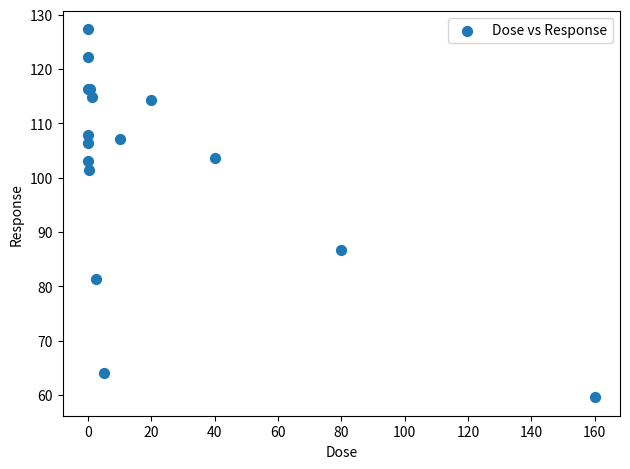

What Y value in the scatter plot is closest to 93?

86.8